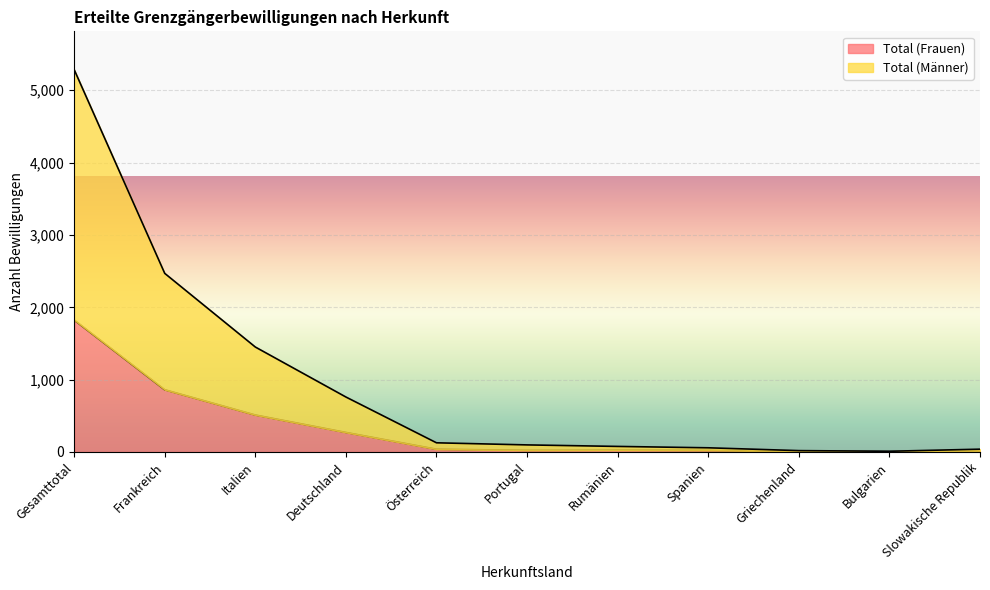

The Total (Männer) series shows 10 at Bulgarien. True or false?

True